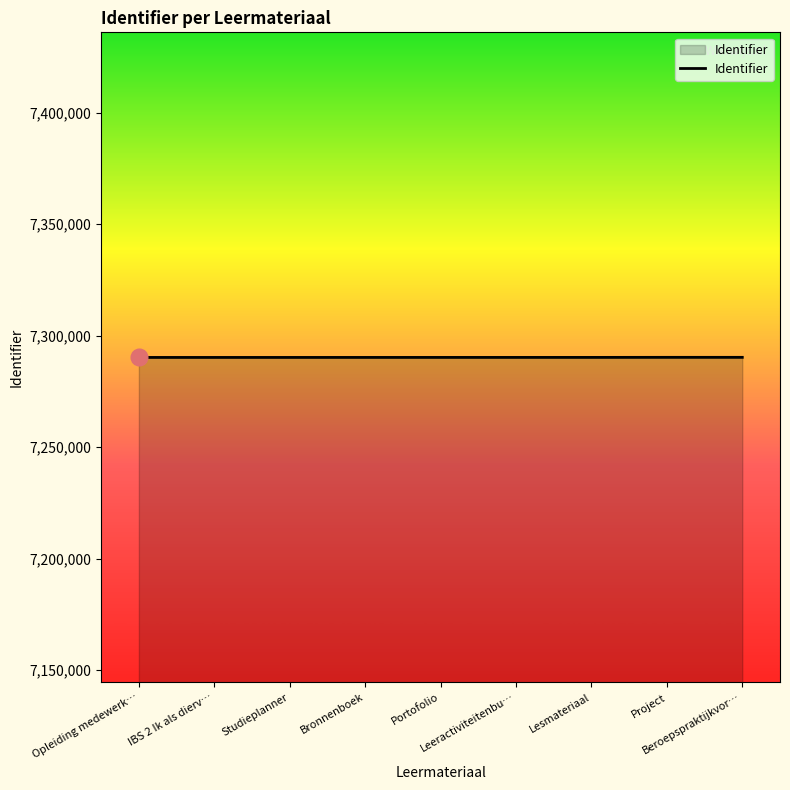

Is it true that the value at Leeractiviteitenbu… is 7290242?

True